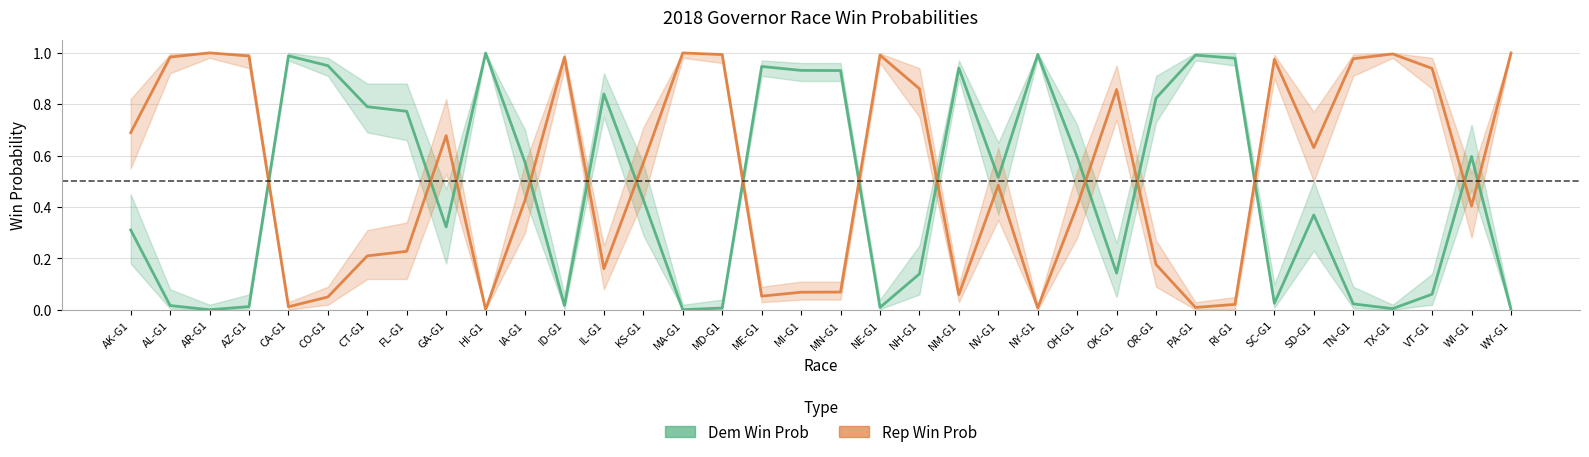

At which category does Dem Win Prob reach its first local peak?

CA-G1